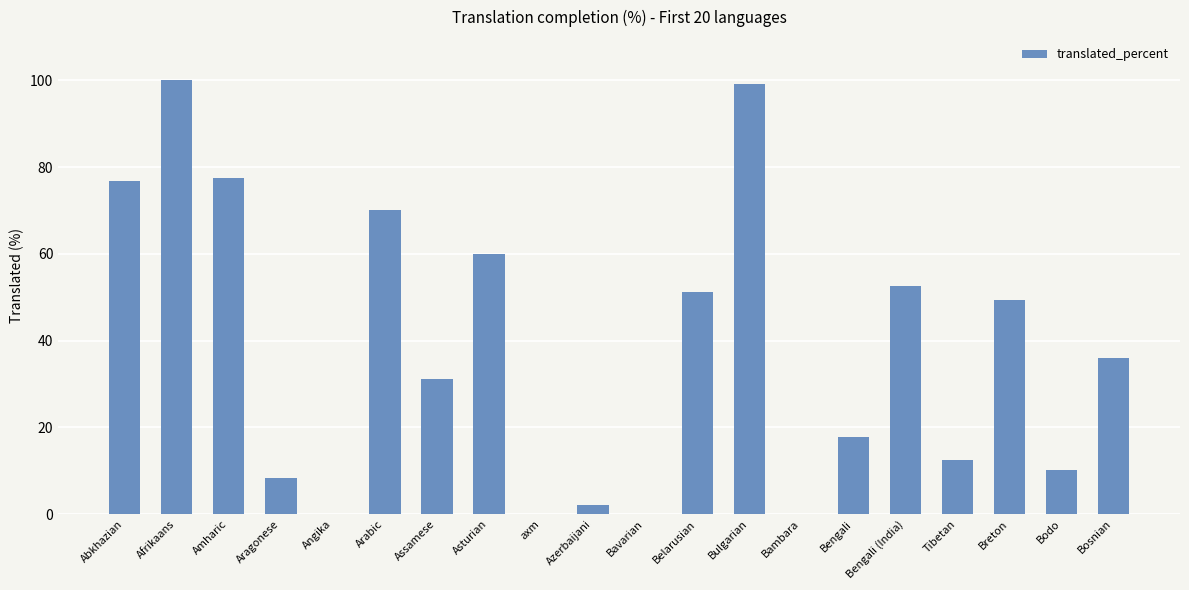

The value at Bambara is 0.0. True or false?

True